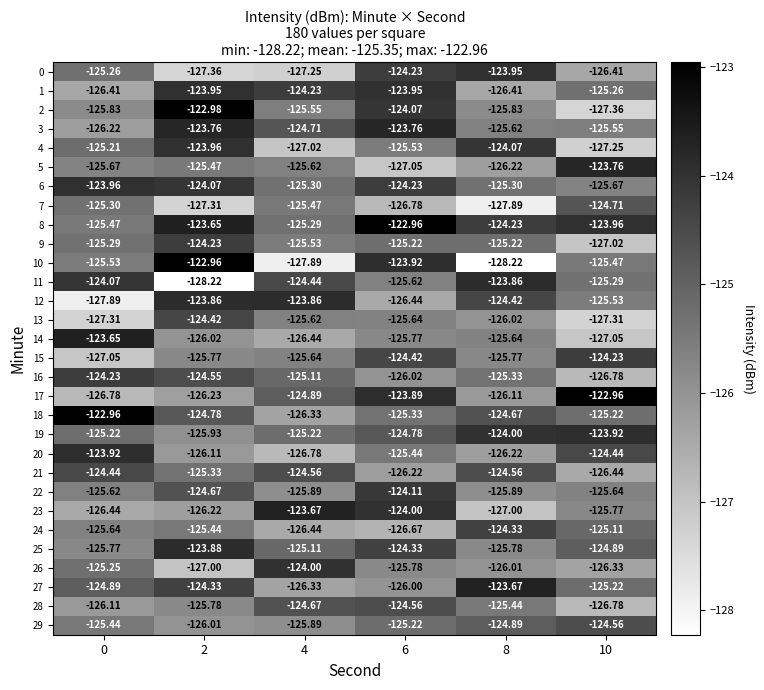

What is the smallest value displayed?

-128.2